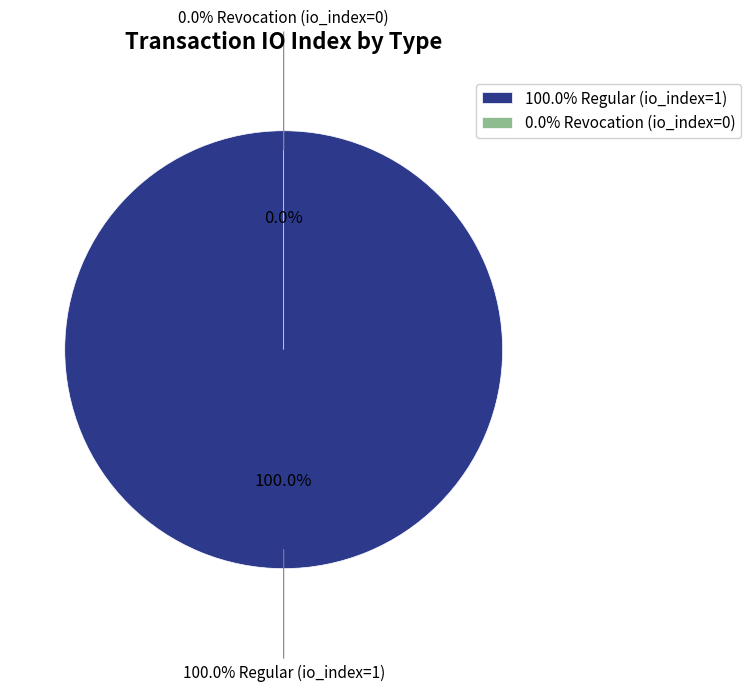

Count the number of slices in the pie.

2